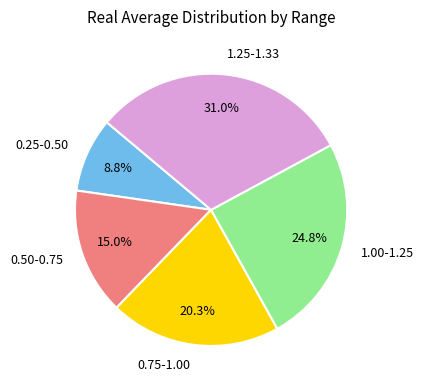

Between 1.00-1.25 and 0.50-0.75, which is larger?

1.00-1.25